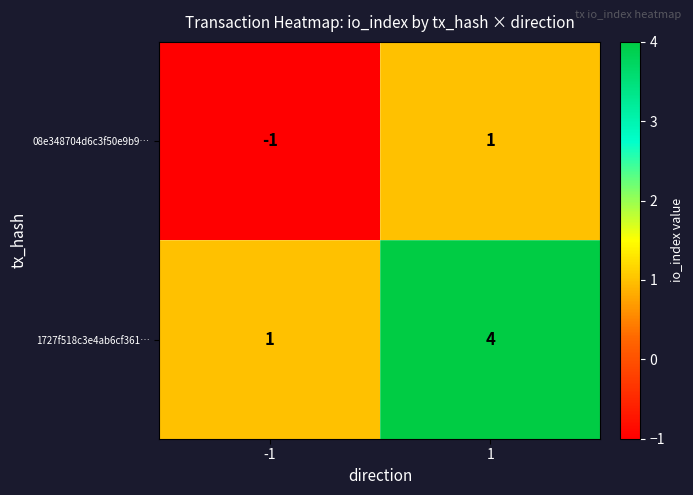

At which category is the sum across all series the highest?

1